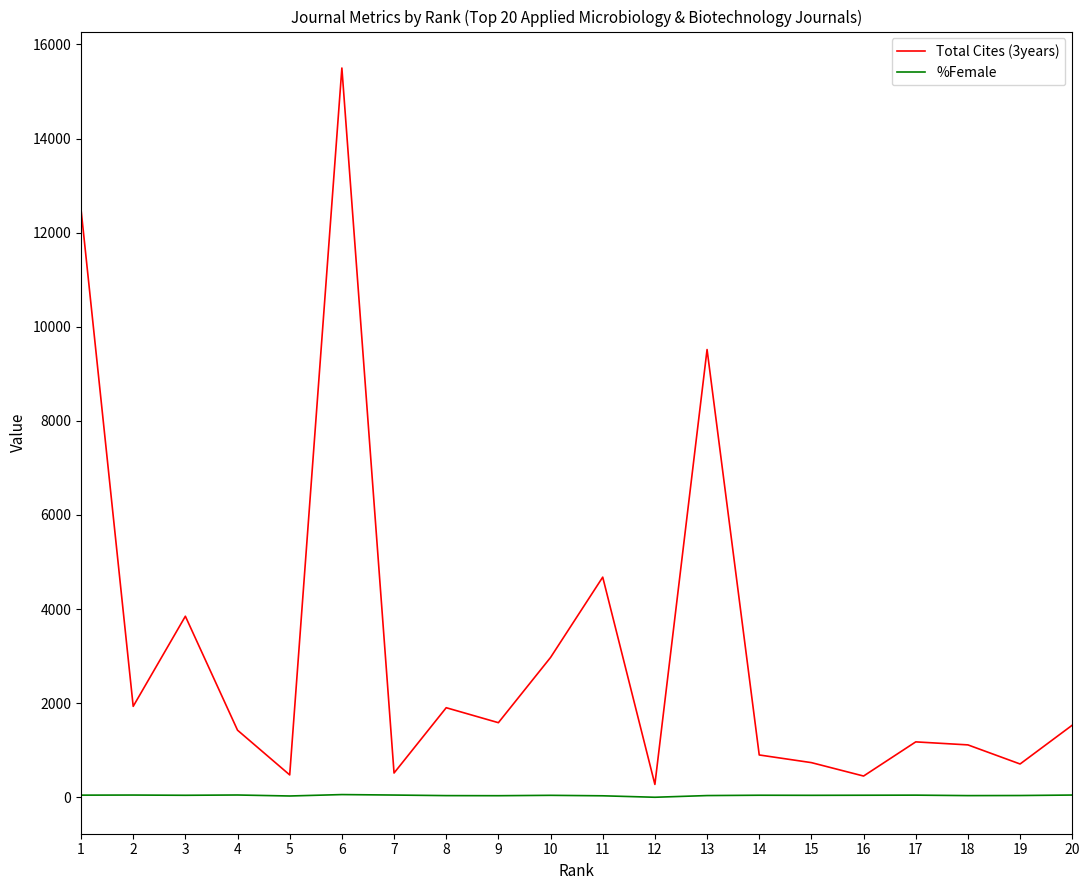

Which series has the largest total across all categories?

Total Cites (3years)